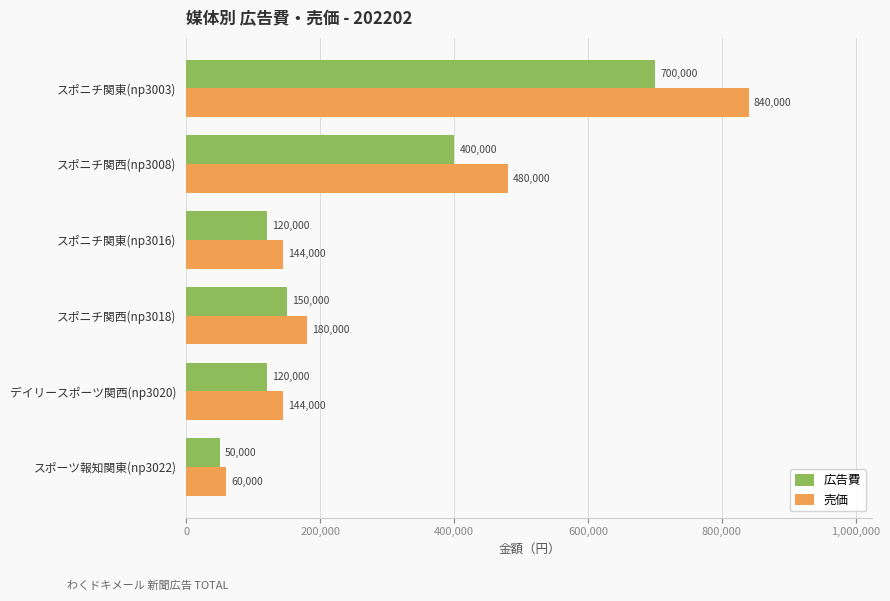

Where is 売価 nearest to the value 450000?

スポニチ関西(np3008)